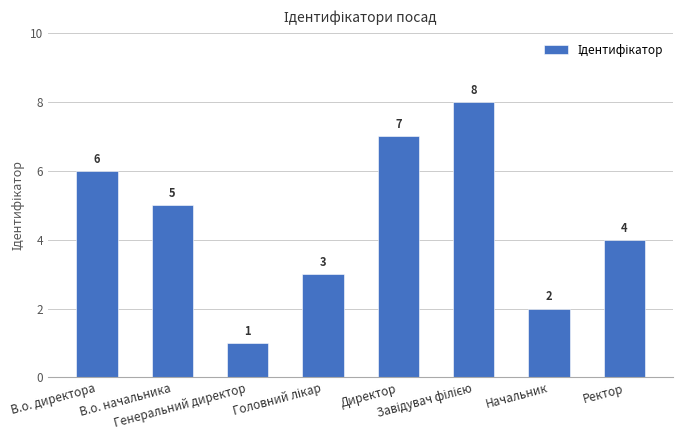

What is the greatest value displayed?

8